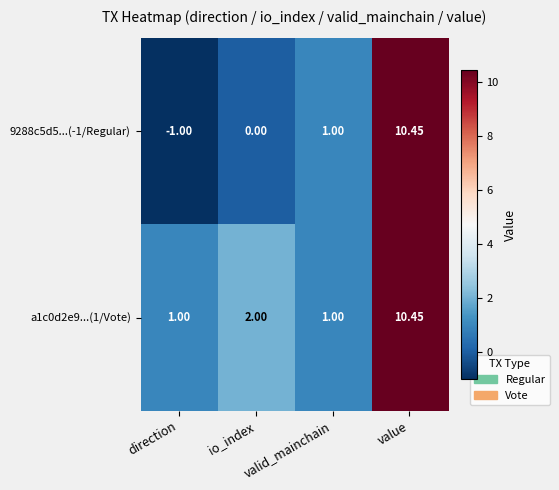

What is the total value across all series at value?

20.9